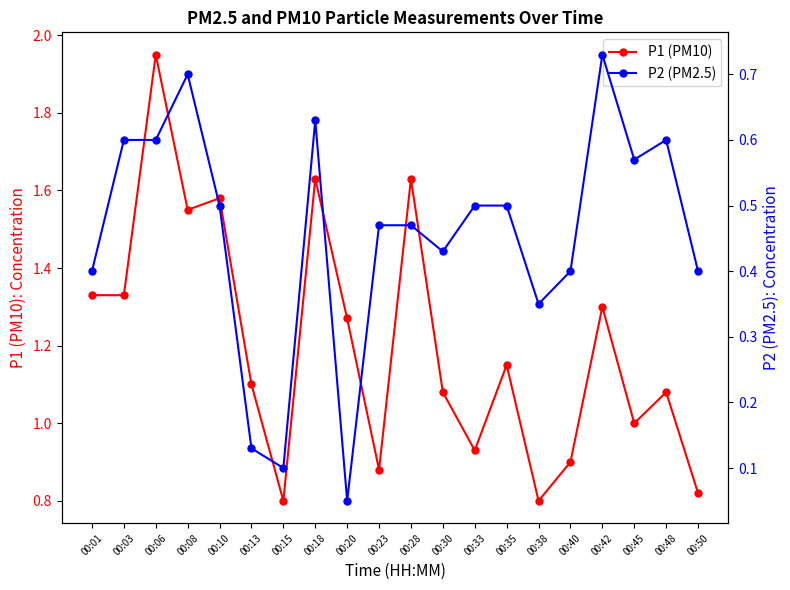

Which series has the widest spread of values?

P1 (PM10)